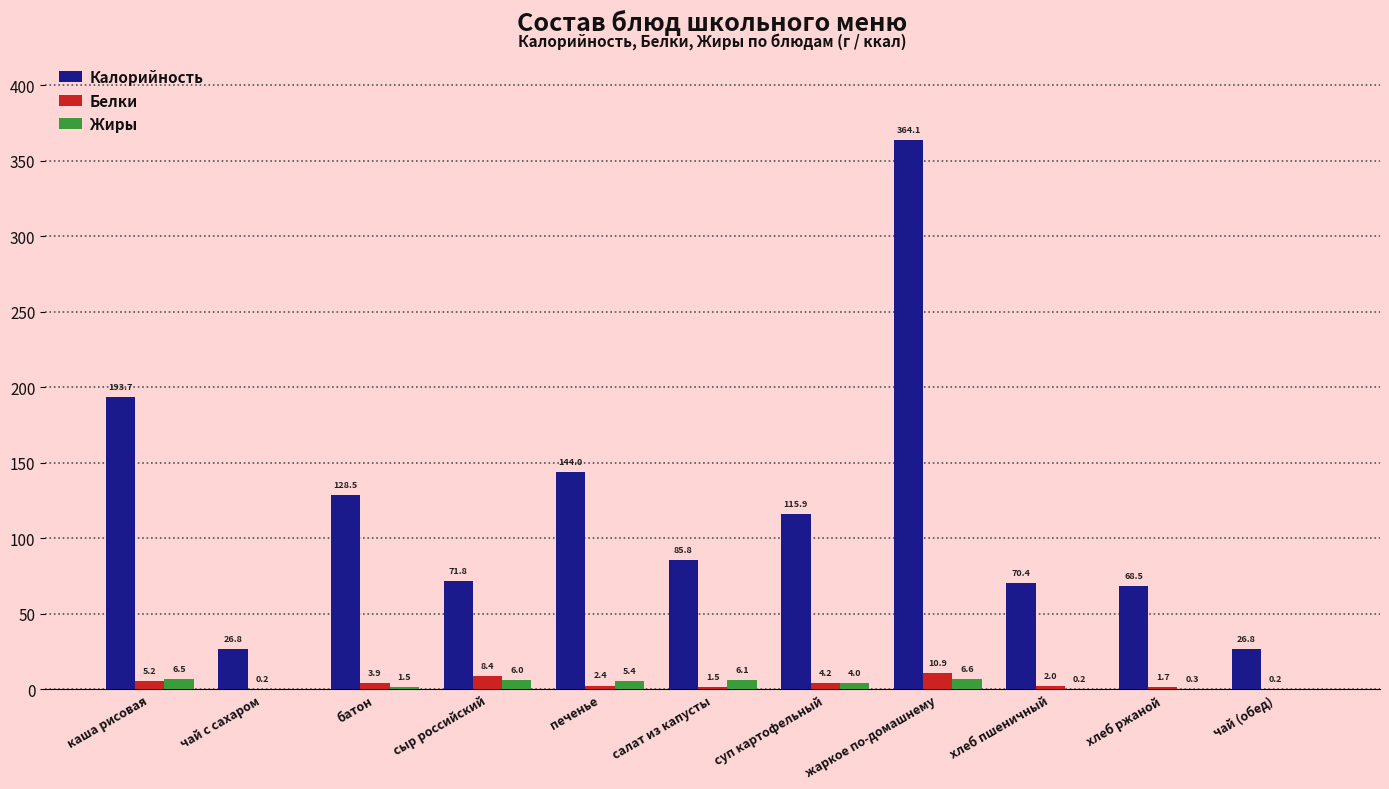

Reading right to left, list all the values displayed in this chart.

Калорийность: 26.8	68.5	70.4	364.1	115.9	85.8	144.0	71.8	128.5	26.8	193.7
Белки: 0.2	1.7	2.0	10.9	4.2	1.5	2.4	8.4	3.9	0.2	5.2
Жиры: 0.0	0.3	0.2	6.6	4.0	6.1	5.4	6.0	1.5	0.0	6.5